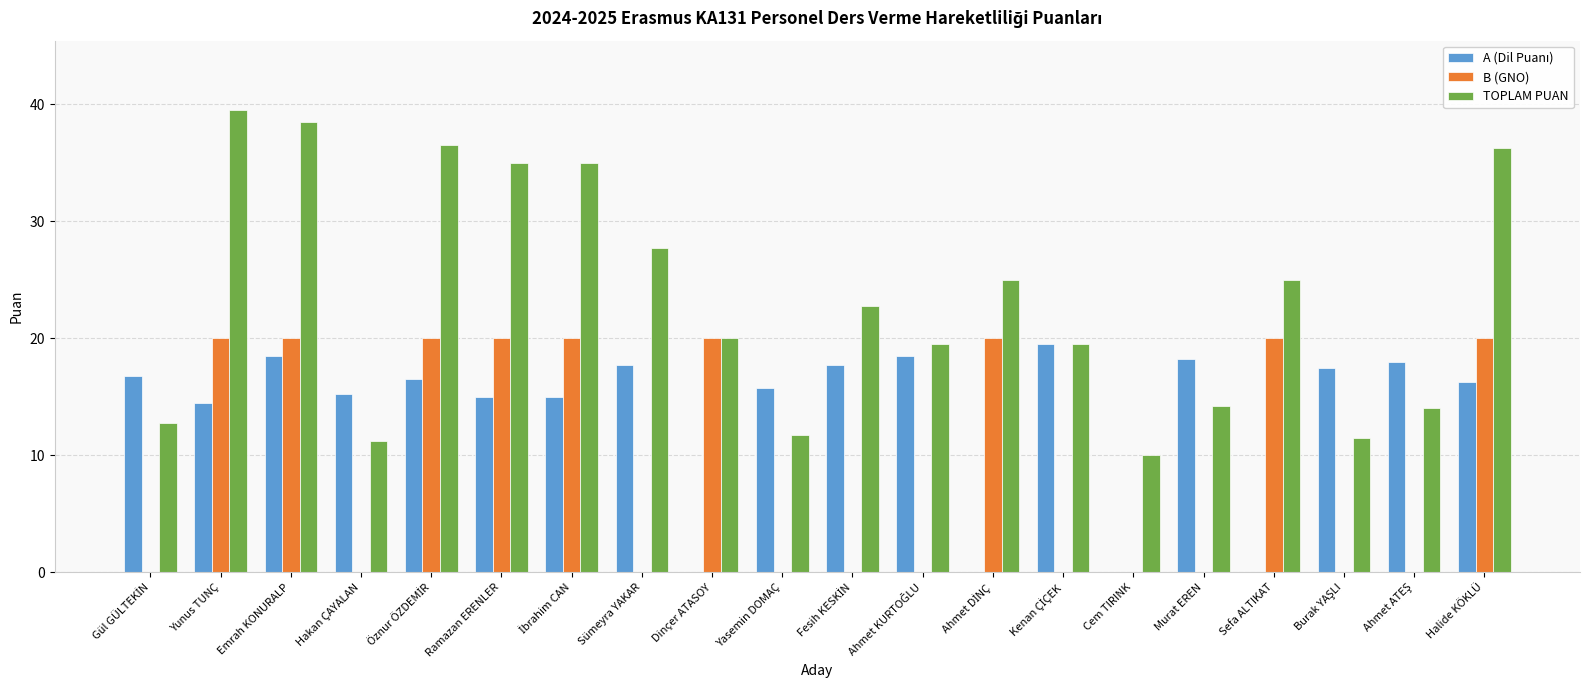

What is the sum of all TOPLAM PUAN values?

465.8